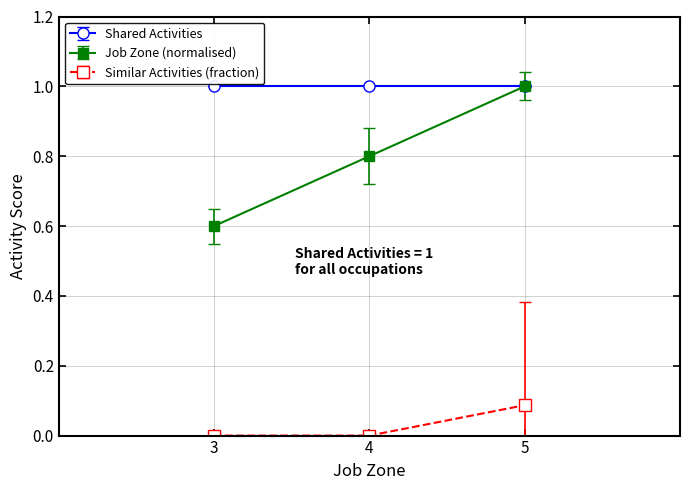

Which series changed the most between 3 and 5?

Job Zone (normalised)